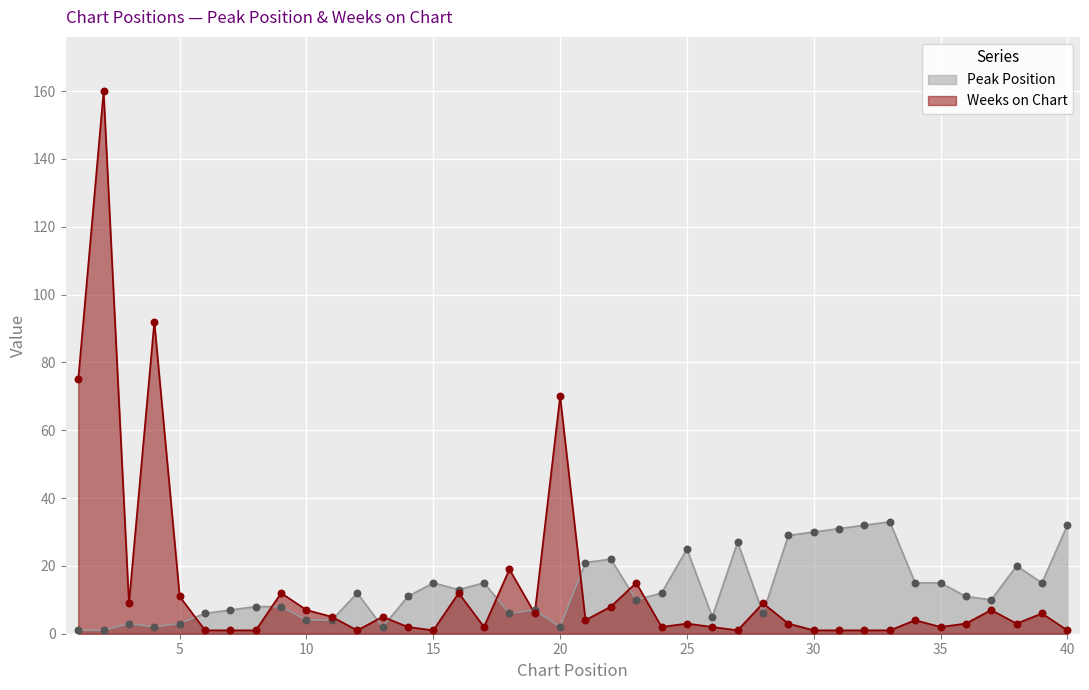

What is the total value across all series at 25?

28